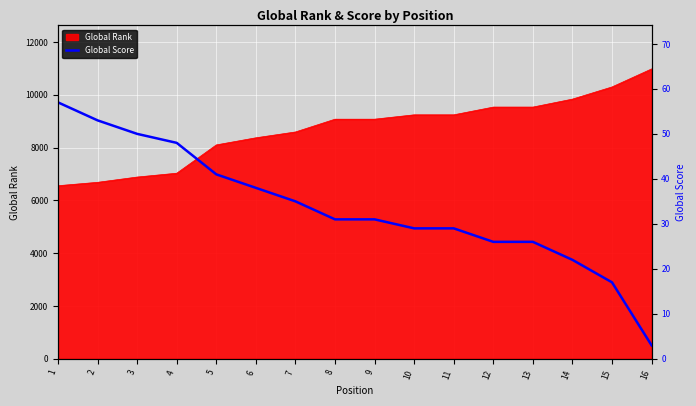

True or false: the data shows 36 at 13.

False